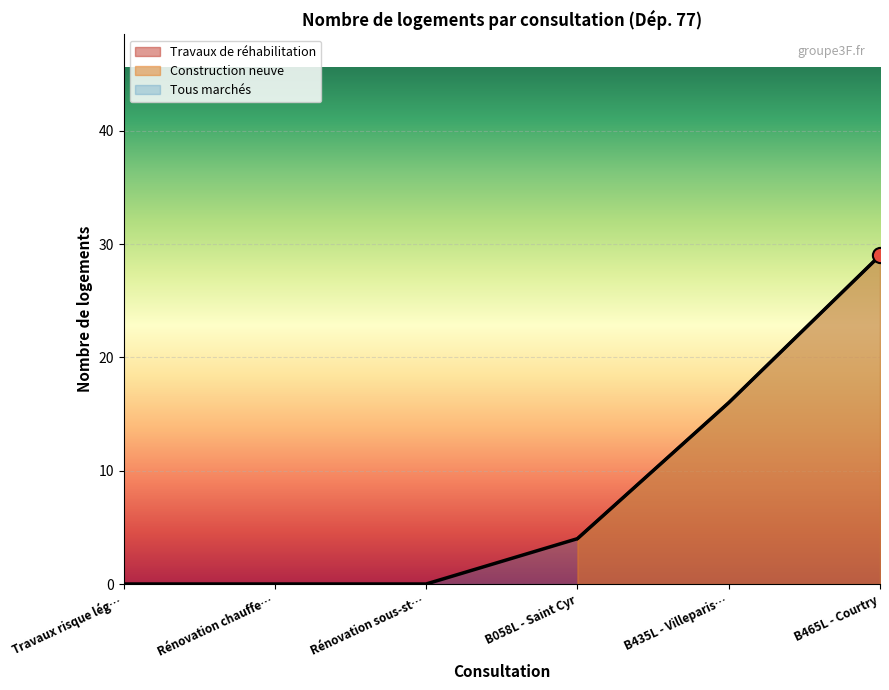

What is the change in value from Rénovation sous-st… to B435L - Villeparis…?

+16